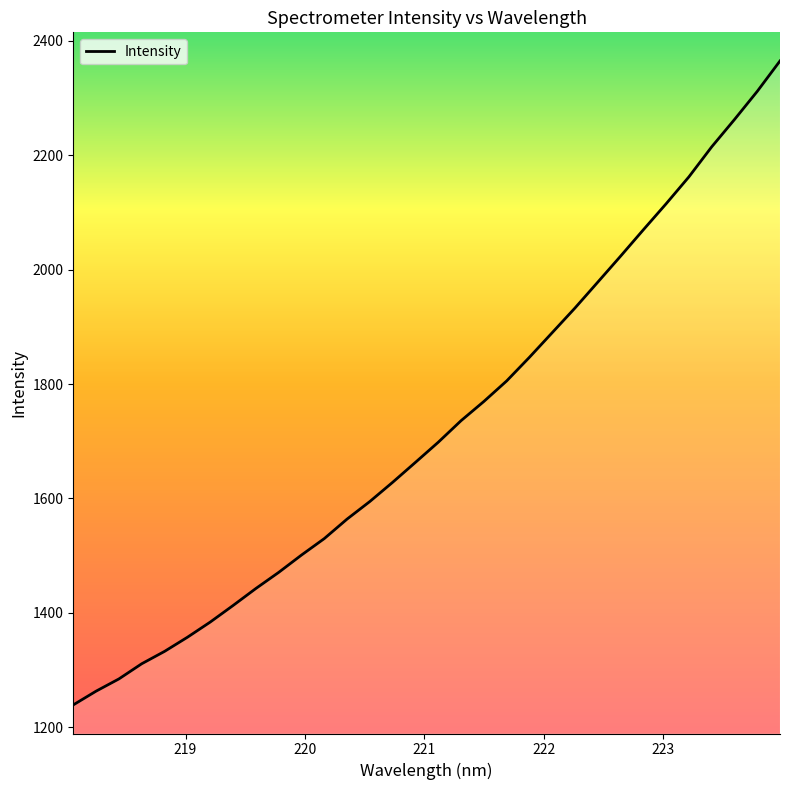

What is the minimum value shown in the chart?

1239.0